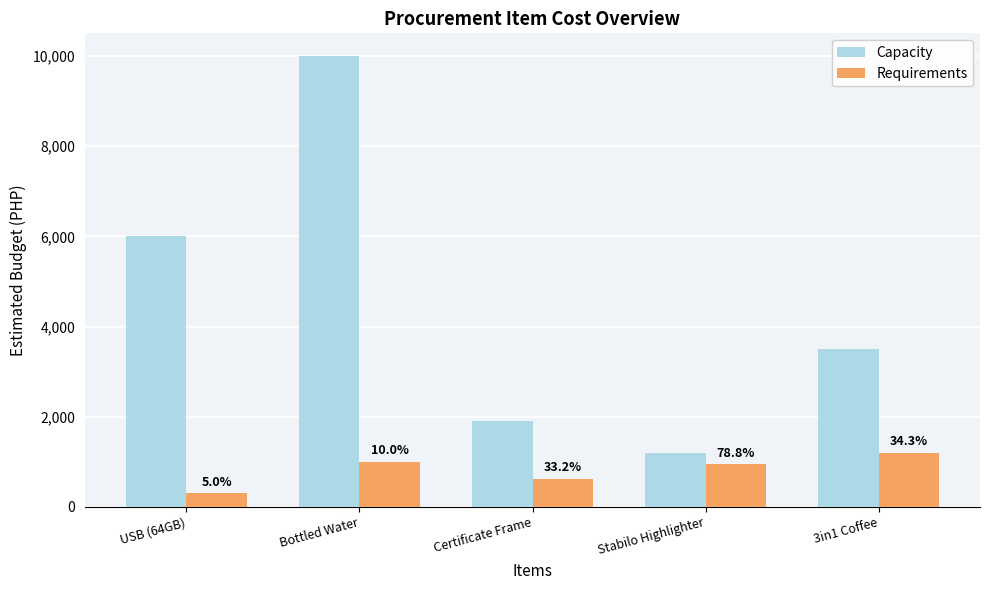

Reading left to right, list all the values displayed in this chart.

Capacity: USB (64GB)=6000	Bottled Water=10000	Certificate Frame=1900	Stabilo Highlighter=1200	3in1 Coffee=3500
Requirements: USB (64GB)=300	Bottled Water=1000	Certificate Frame=630	Stabilo Highlighter=945	3in1 Coffee=1200